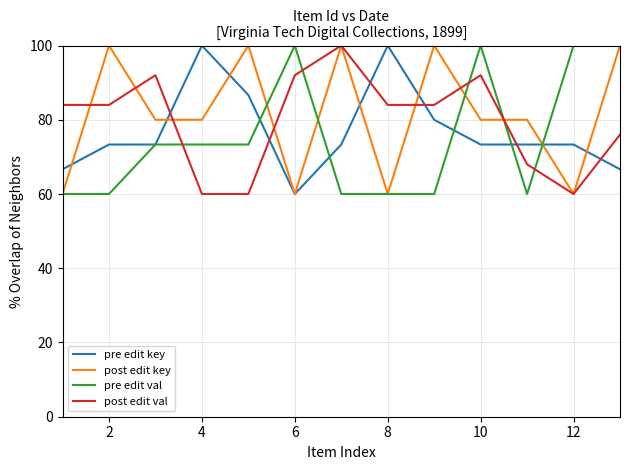

How many intersections are there between post edit val and pre edit key?

6